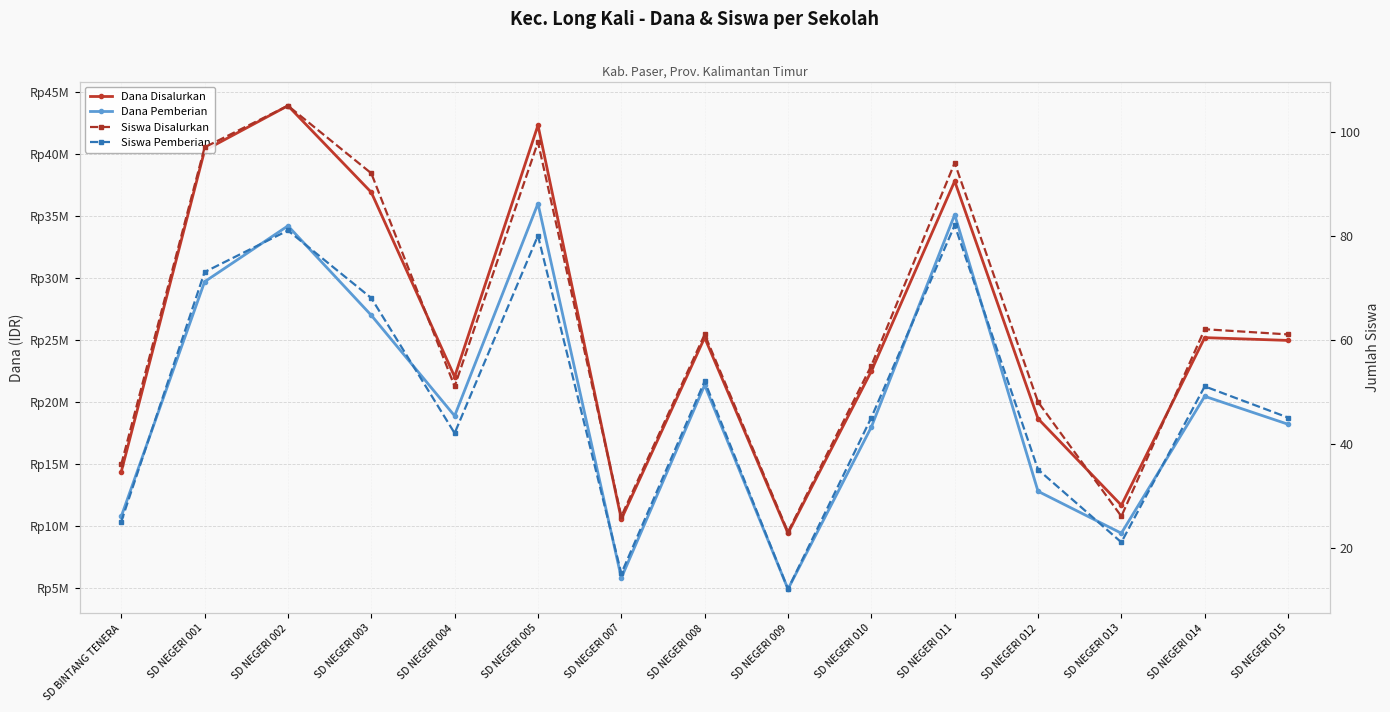

In Siswa Pemberian, how many points are higher than both neighbors (excluding endpoints)?

5